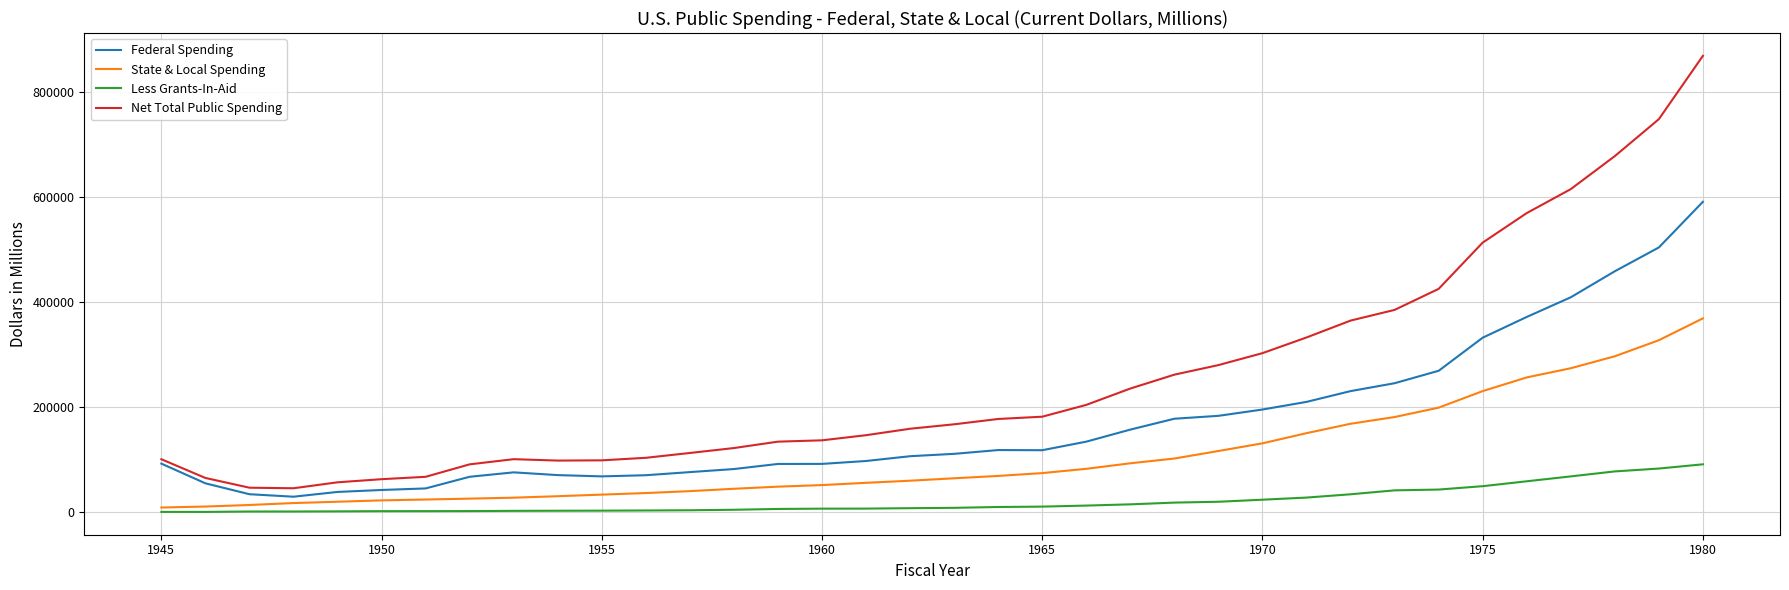

True or false: Less Grants-In-Aid and Federal Spending cross at least once.

False